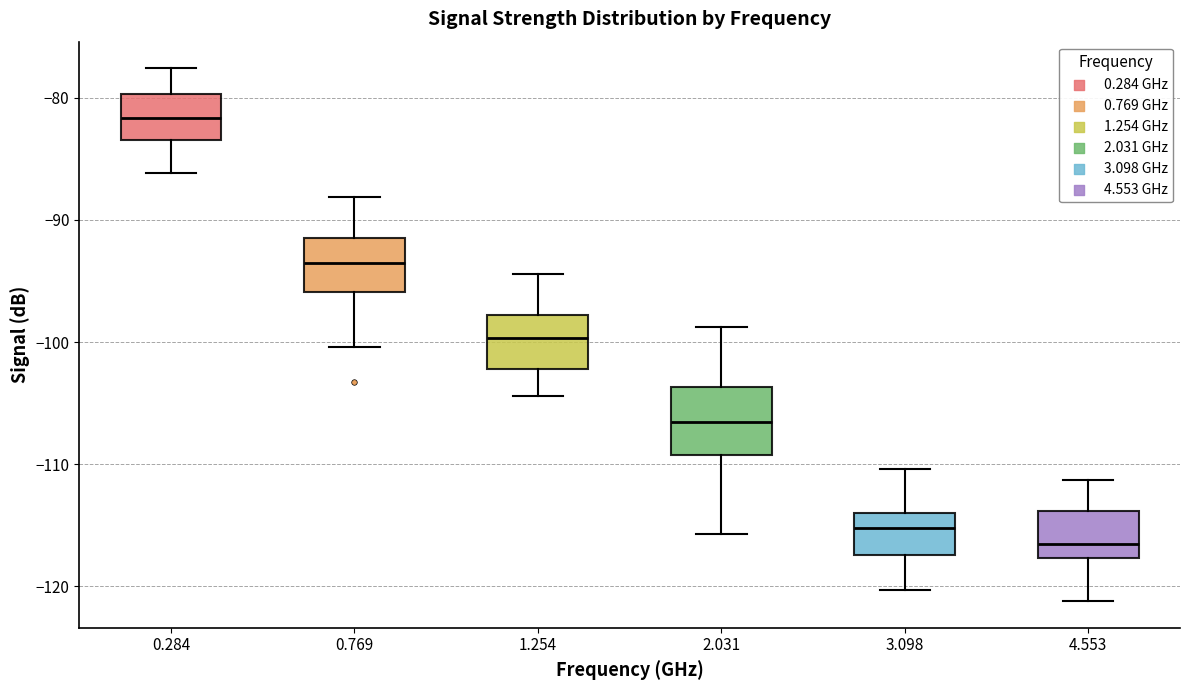

Where is the upper edge of the box at x = 0.769 on the y-axis? The values are not printed on the chart, so give them approximately, as read against the axis.

-91